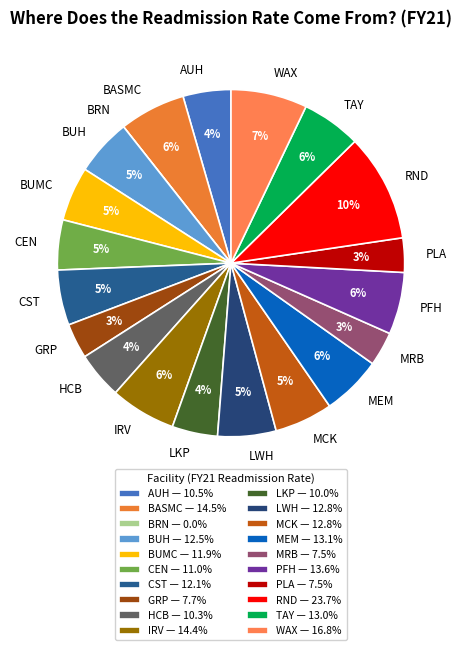

True or false: BASMC accounts for 6% of the total.

True